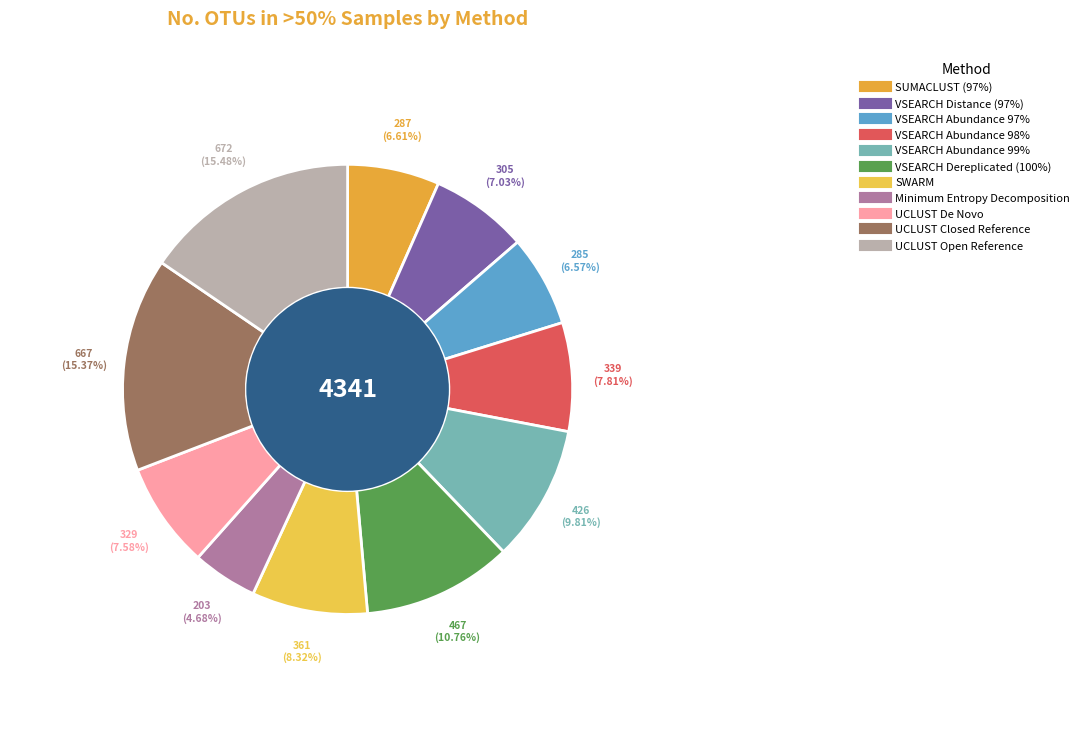

To the nearest percent, what portion does UCLUST De Novo represent?

8%